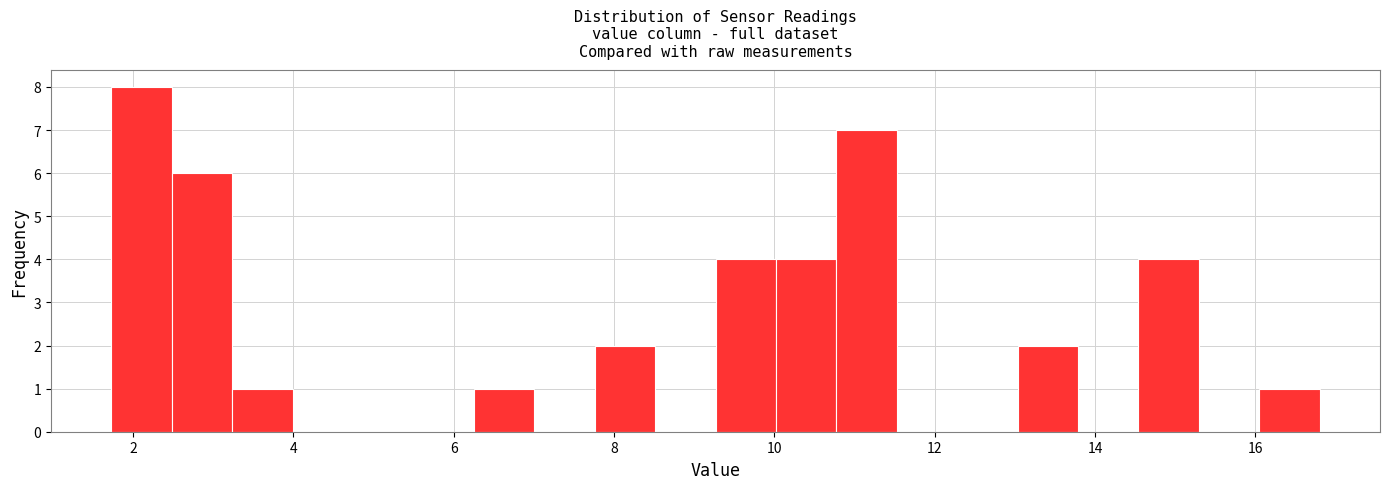

Around what value on the x-axis is the tallest bar? Give the approximate position of its centre, as read against the axis.

2.2